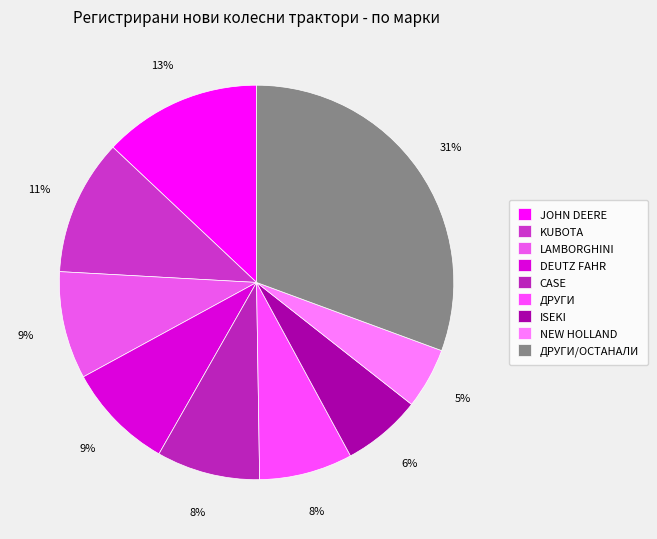

How many slices are in this pie chart?

9